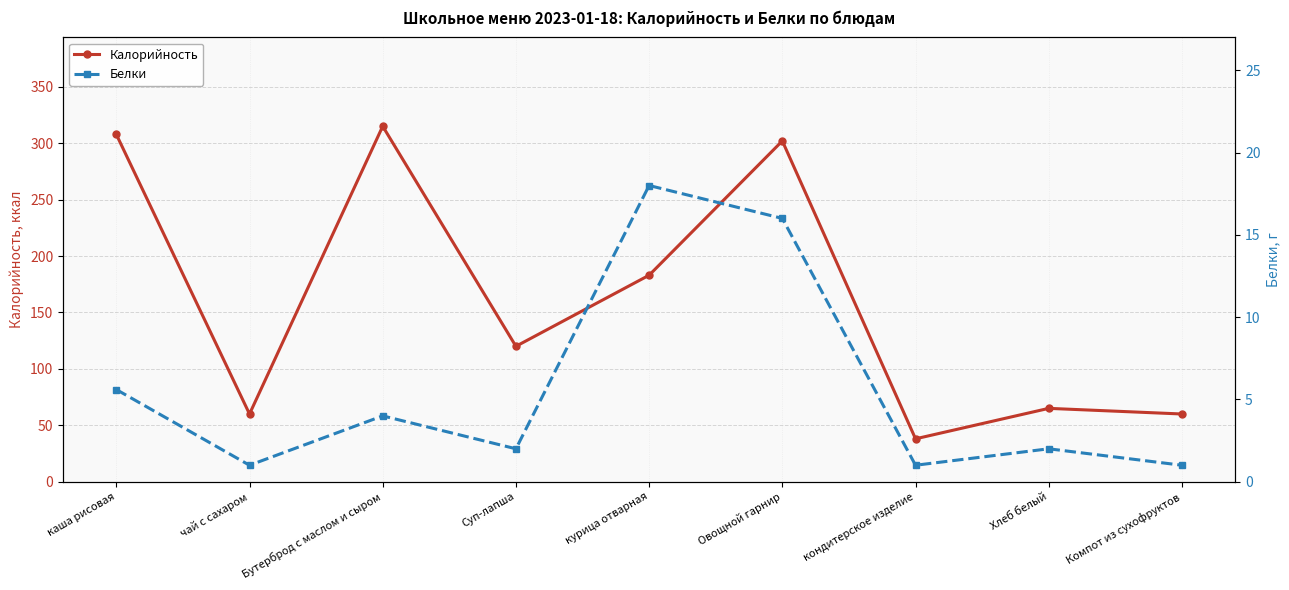

True or false: Калорийность has a value of 291.0 at курица отварная.

False